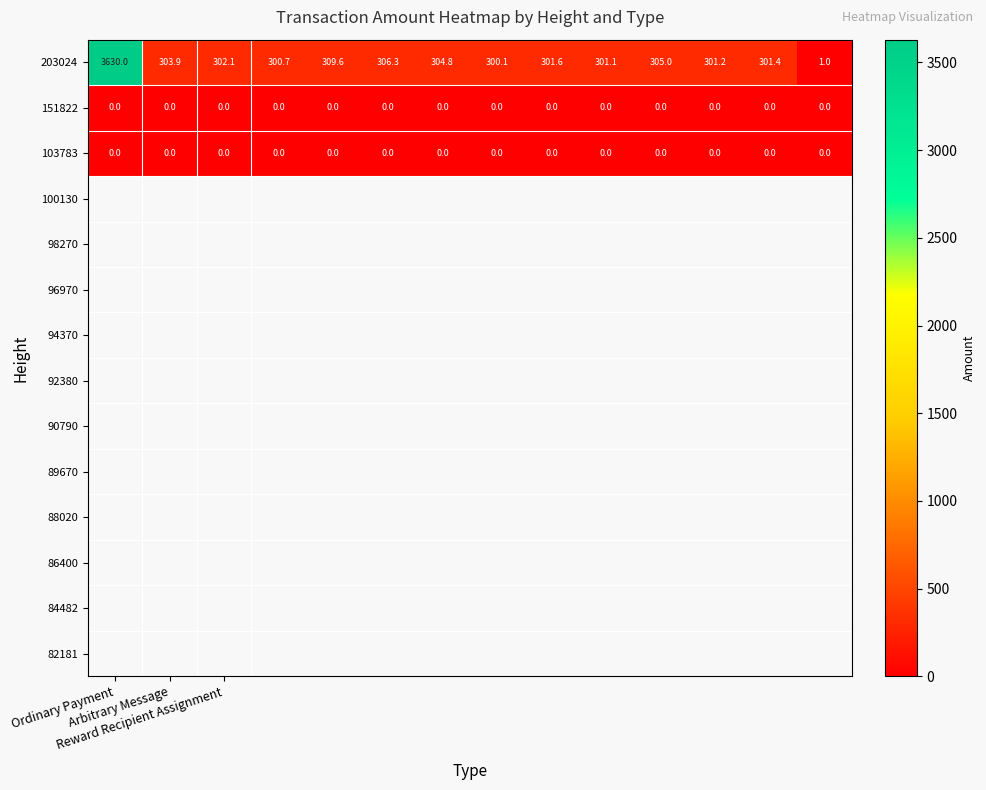

What is the greatest value displayed?

3630.0